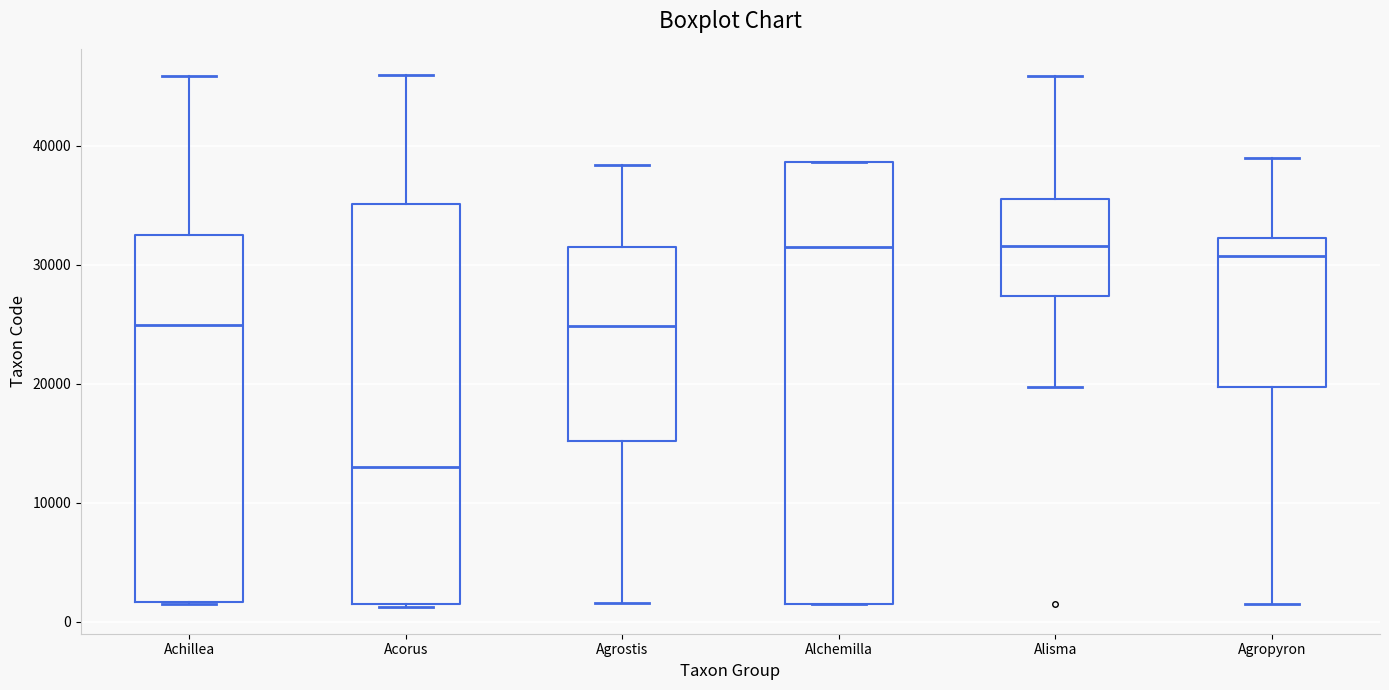

Where does the median line of the box for Achillea sit on the y-axis? The values are not printed on the chart, so give them approximately, as read against the axis.

25000